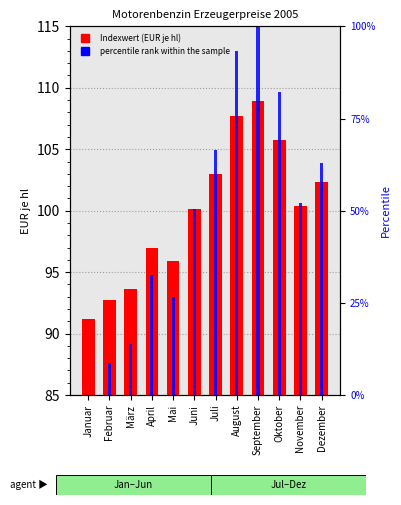

Which label corresponds to the largest value in the chart?

September